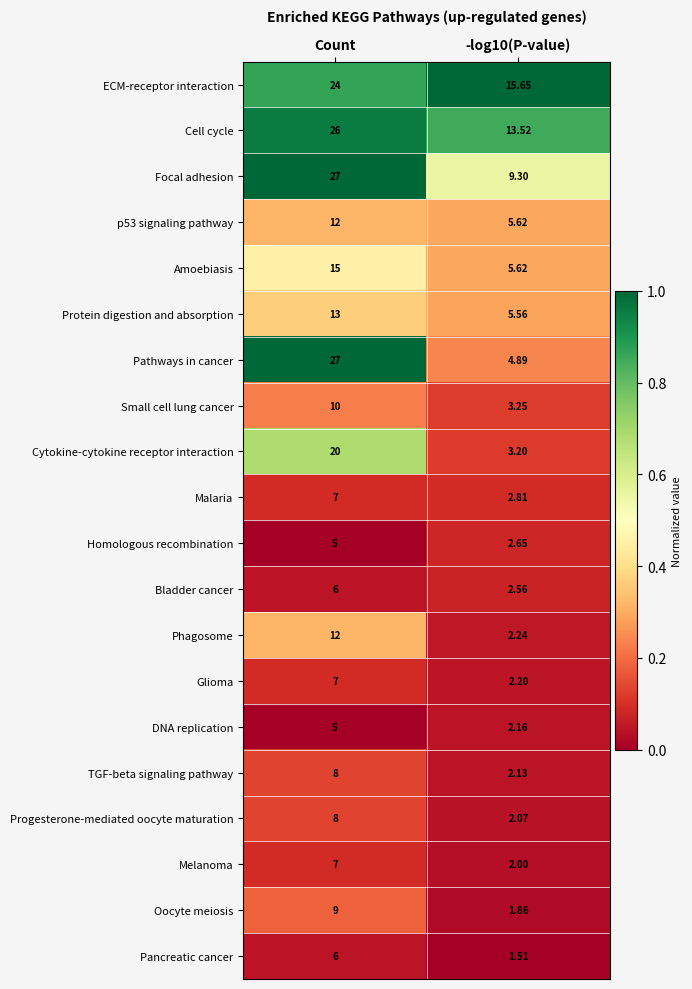

At which category is the sum across all series the highest?

Count